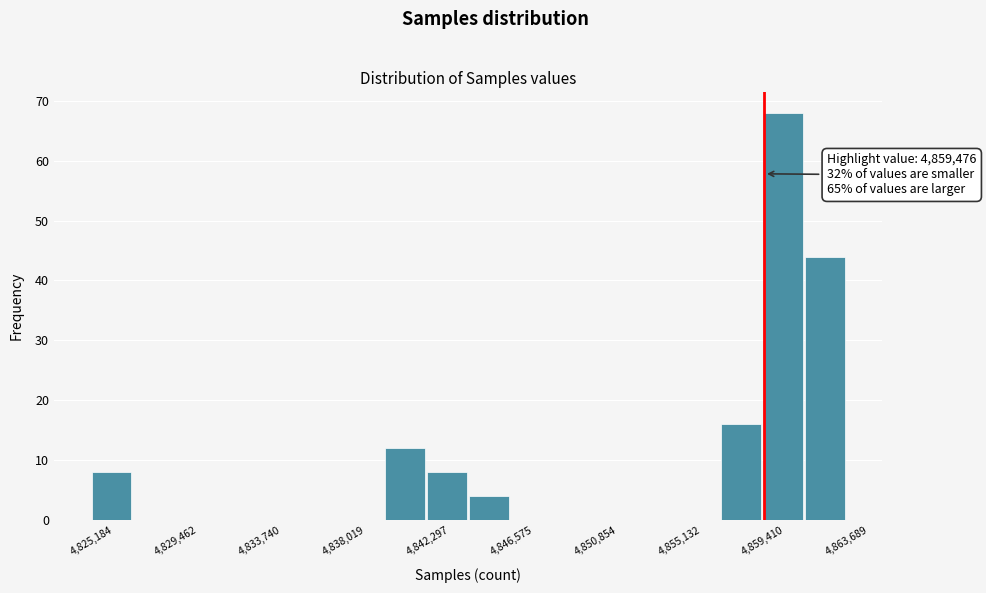

Which range on the x-axis has the tallest bar?

4859500 to 4861500